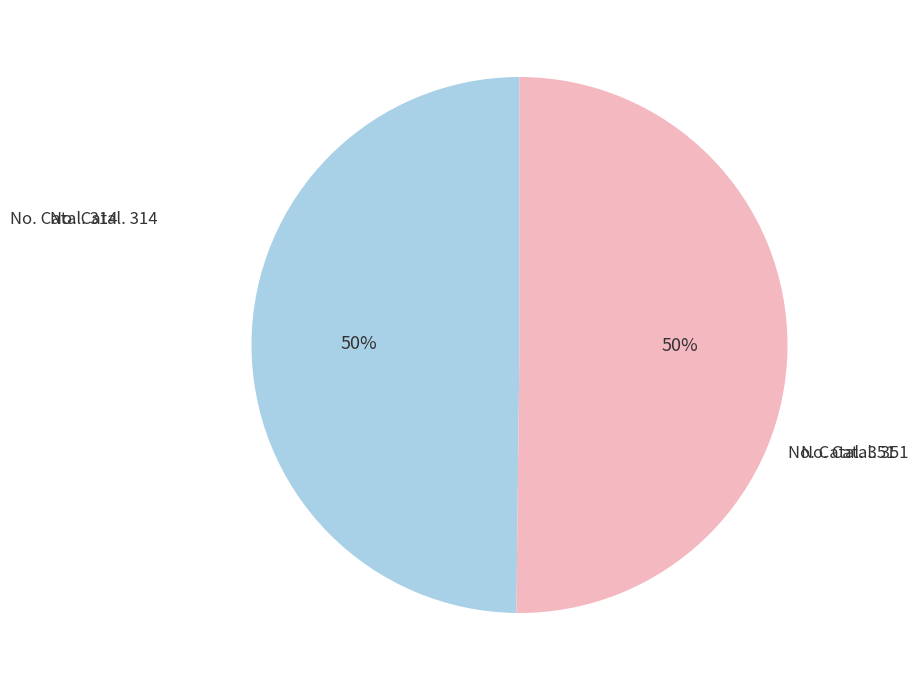

To the nearest percent, what is the average slice percentage?

50%